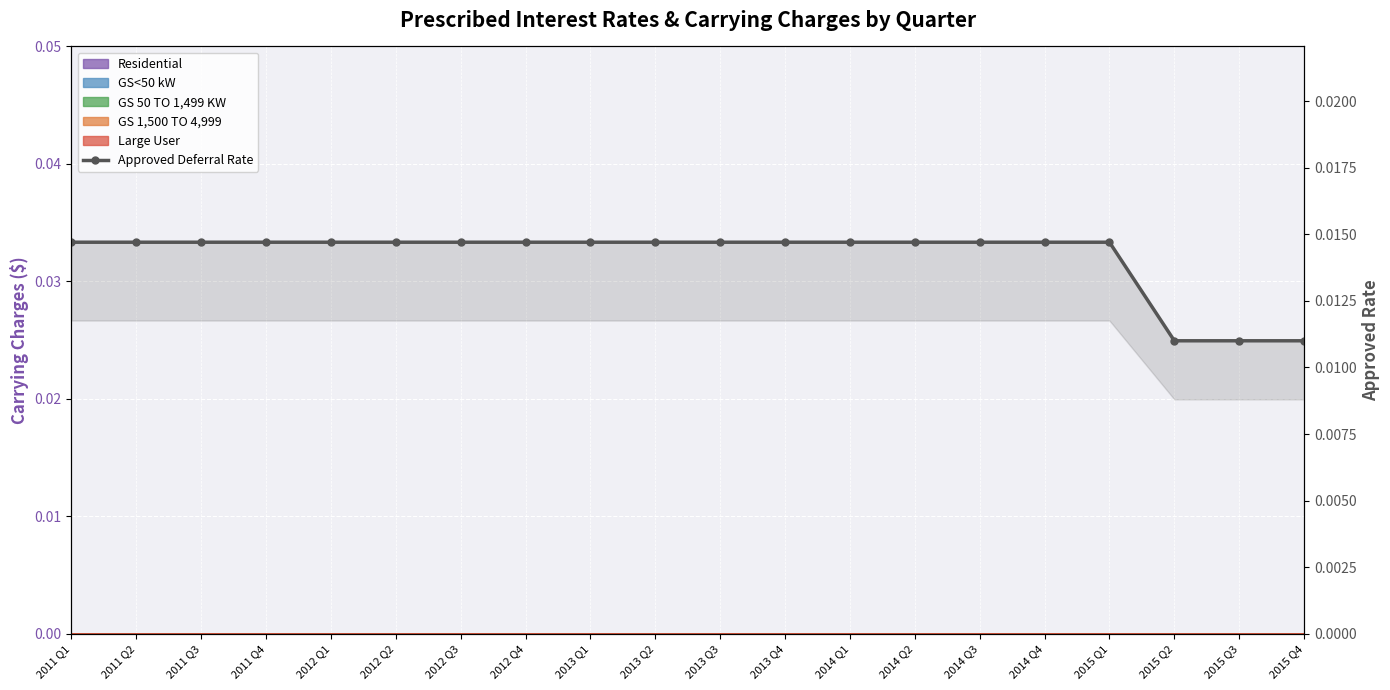

At which label is the value closest to 0?

2015 Q2